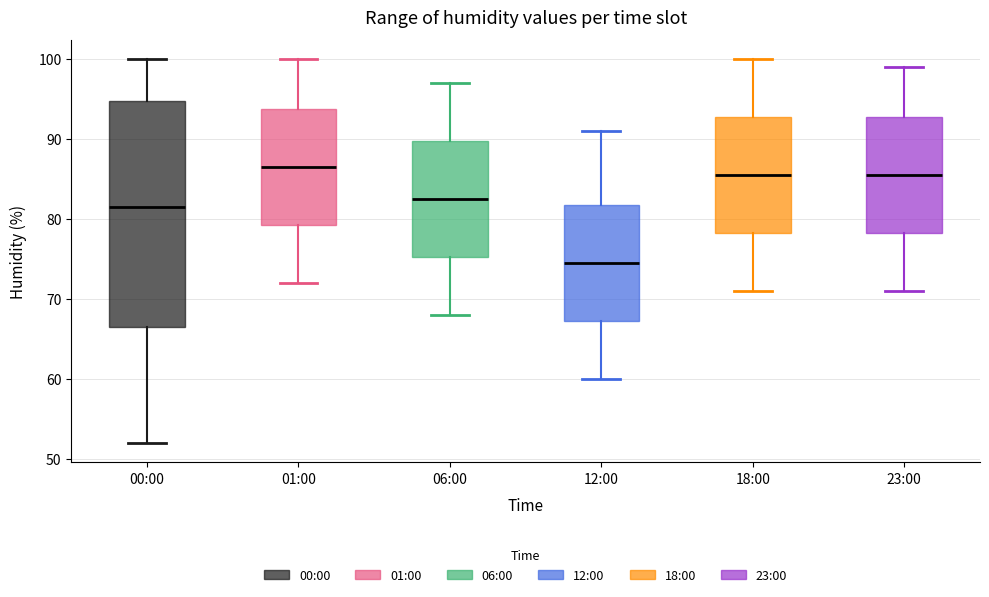

Reading left to right, transcribe this box plot: for each box, give where its median line is, the range the box spans, and where its two whiskers end, as read against the y-axis. The values are not printed on the chart, so give them approximately, as read against the axis.

00:00: median 82, box 67 to 95, whiskers 52 to 100
01:00: median 87, box 79 to 94, whiskers 72 to 100
06:00: median 83, box 75 to 90, whiskers 68 to 97
12:00: median 75, box 67 to 82, whiskers 60 to 91
18:00: median 86, box 78 to 93, whiskers 71 to 100
23:00: median 86, box 78 to 93, whiskers 71 to 99